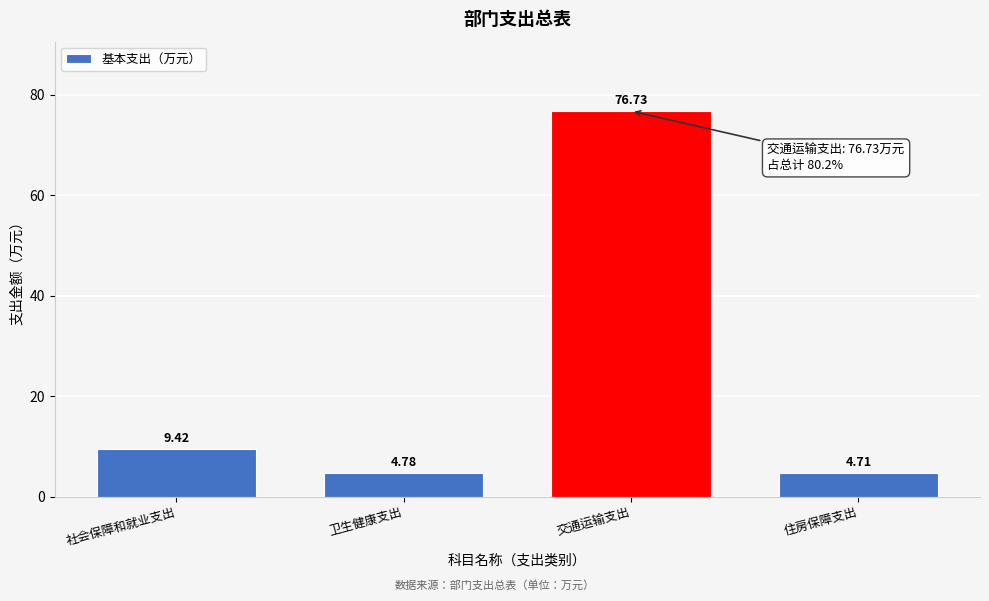

What is the average value?

23.9